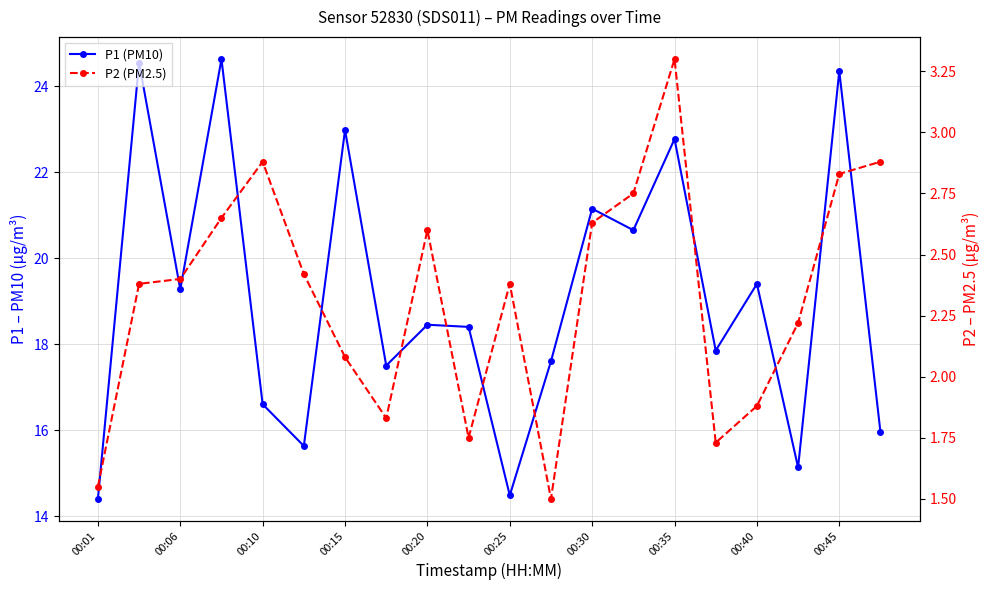

What is the average value of the P2 (PM2.5) series?

2.3